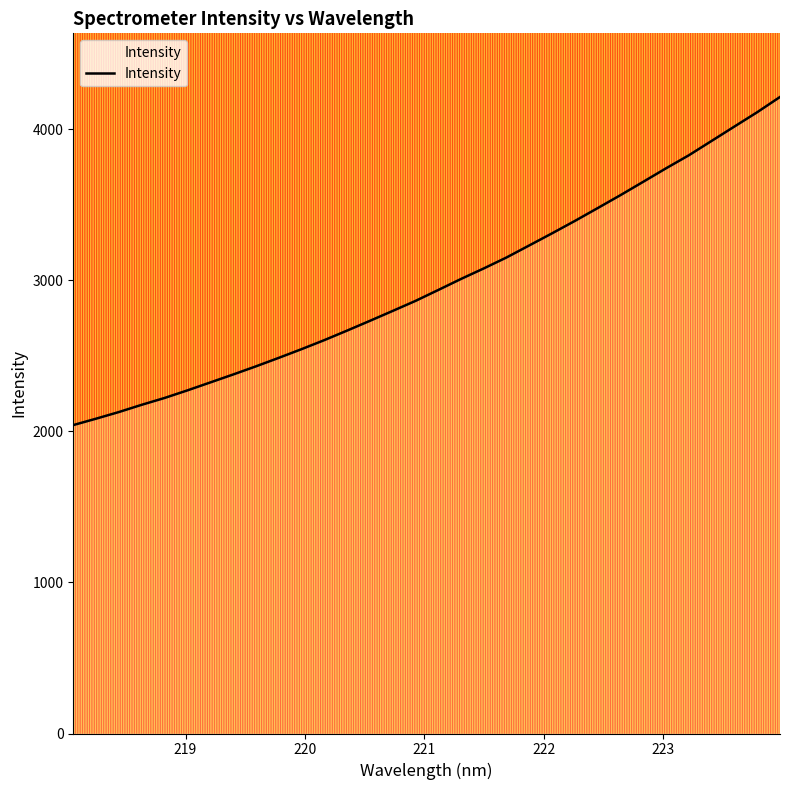

What is the maximum value shown in the chart?

4214.4